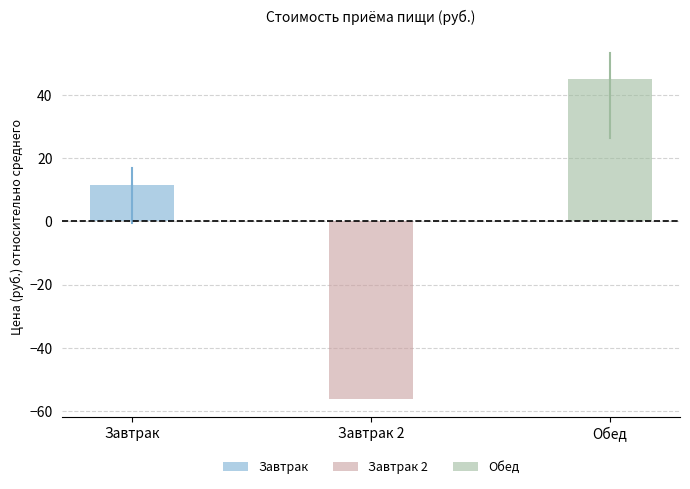

Reading right to left, transcribe all the data shown in this chart.

Обед=44.9	Завтрак 2=-56.3	Завтрак=11.4